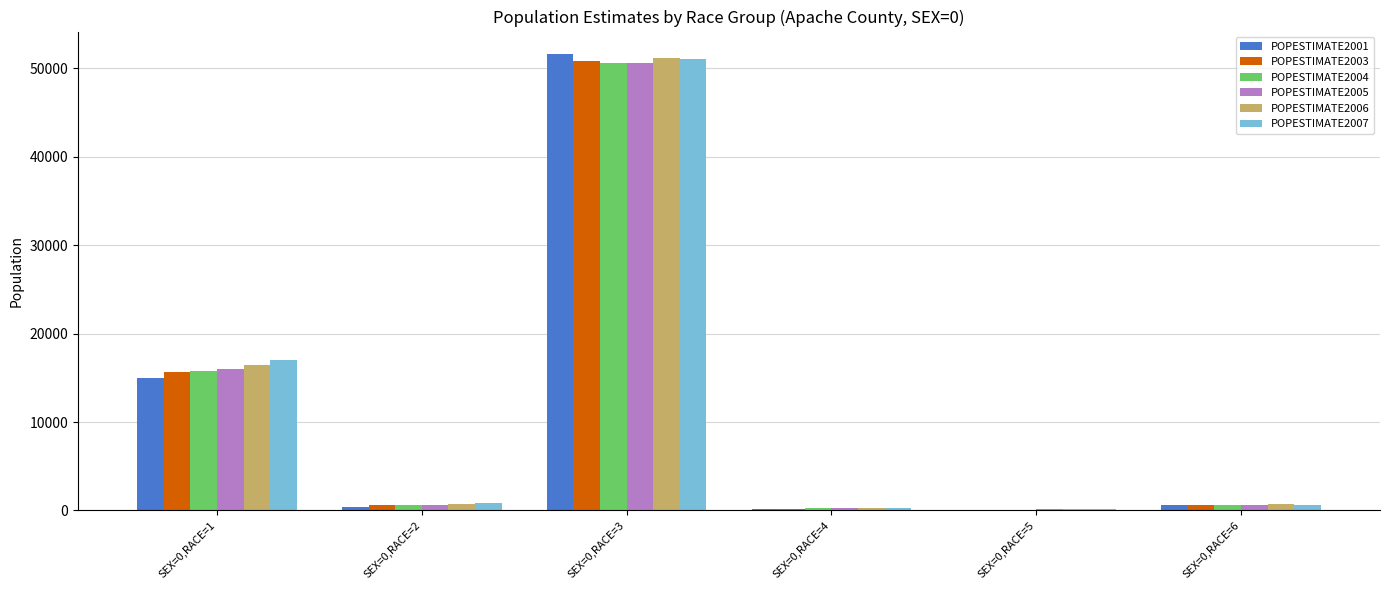

The value of POPESTIMATE2001 at SEX=0,RACE=1 is 15025. True or false?

True